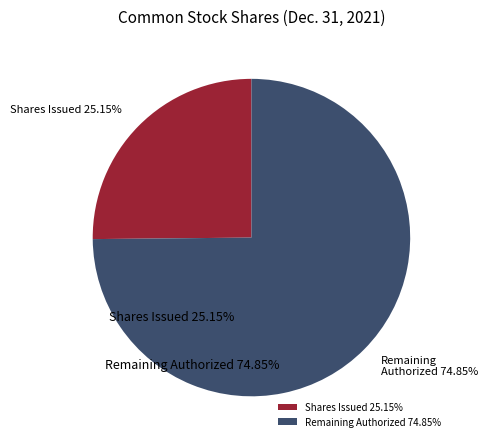

Does any single category account for the majority?

Yes